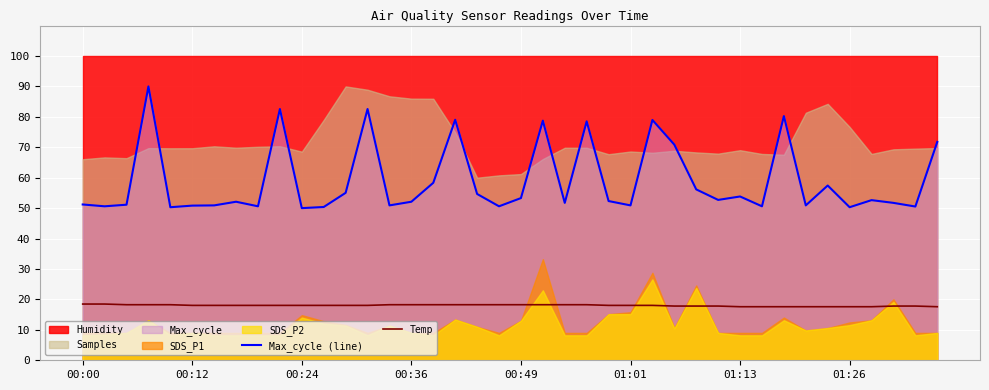

What is the maximum value for Temp?

18.5